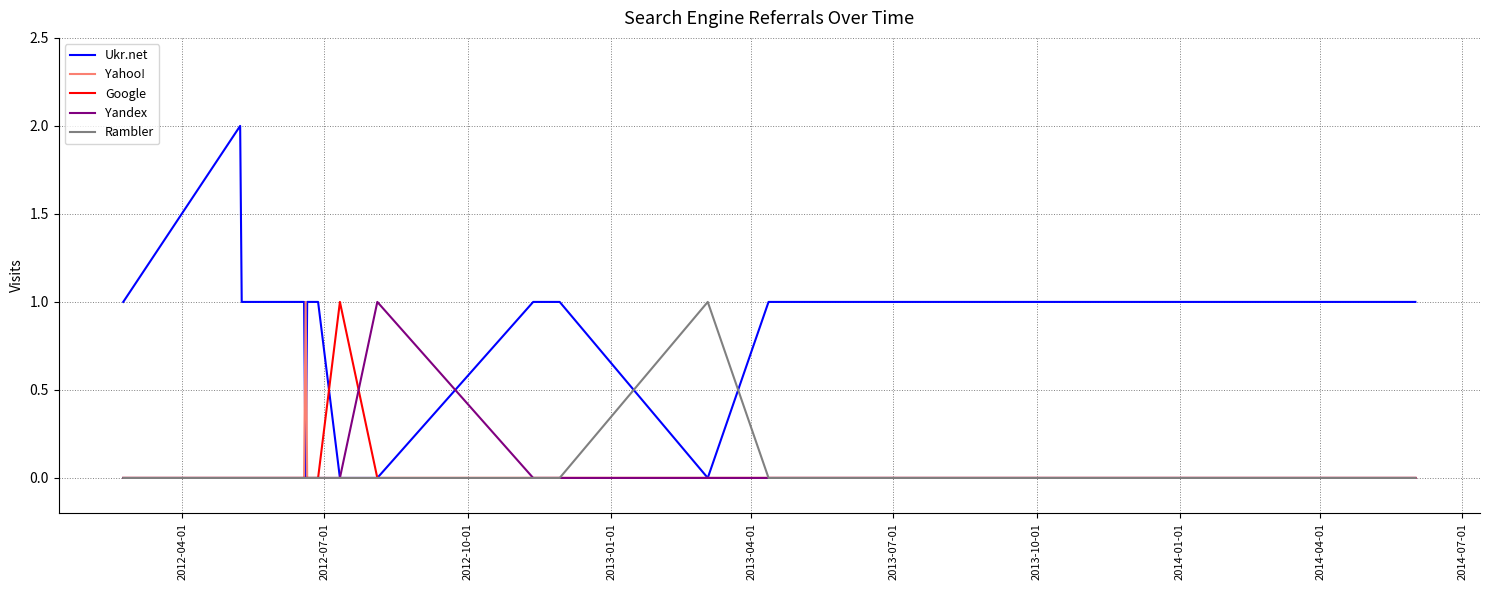

Does the chart have visible grid lines?

Yes